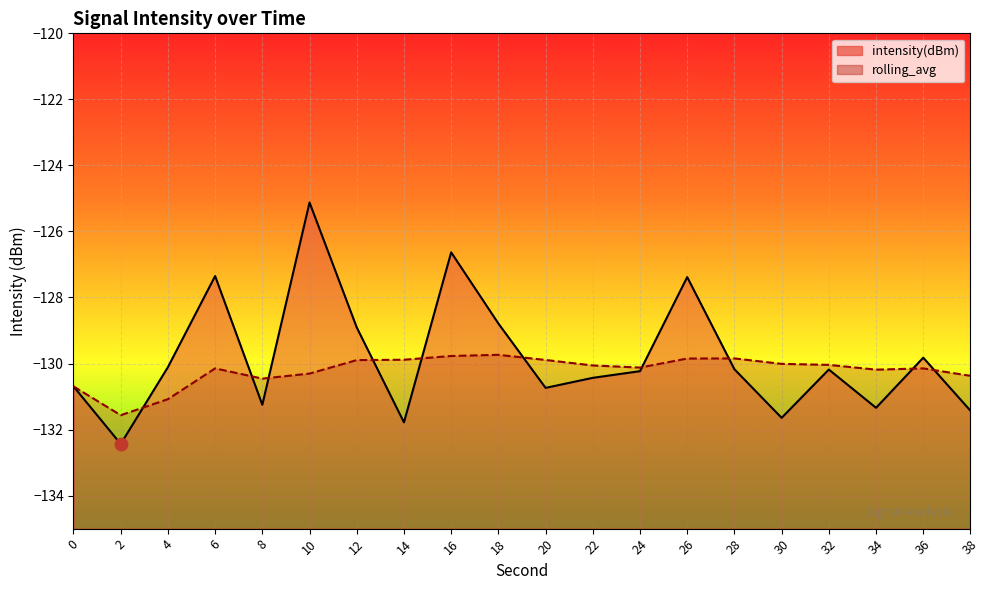

Which series has the largest total across all categories?

intensity(dBm)